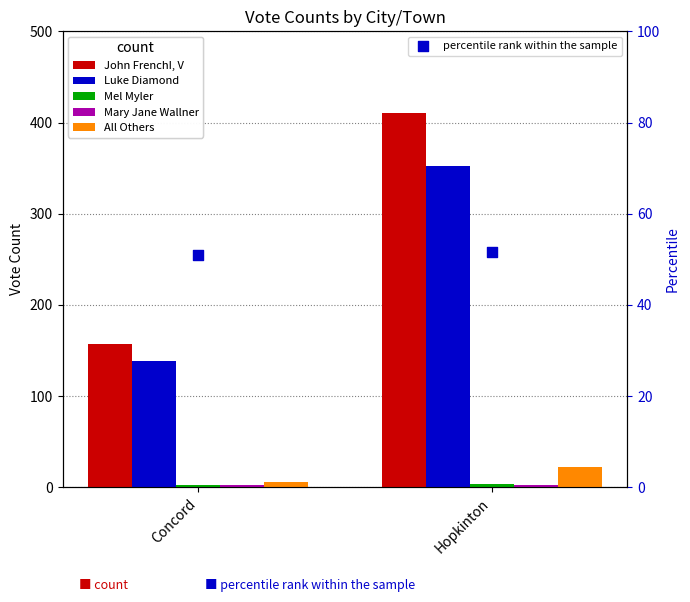

Which series has the largest Y range (max minus min)?

John FrenchI, V